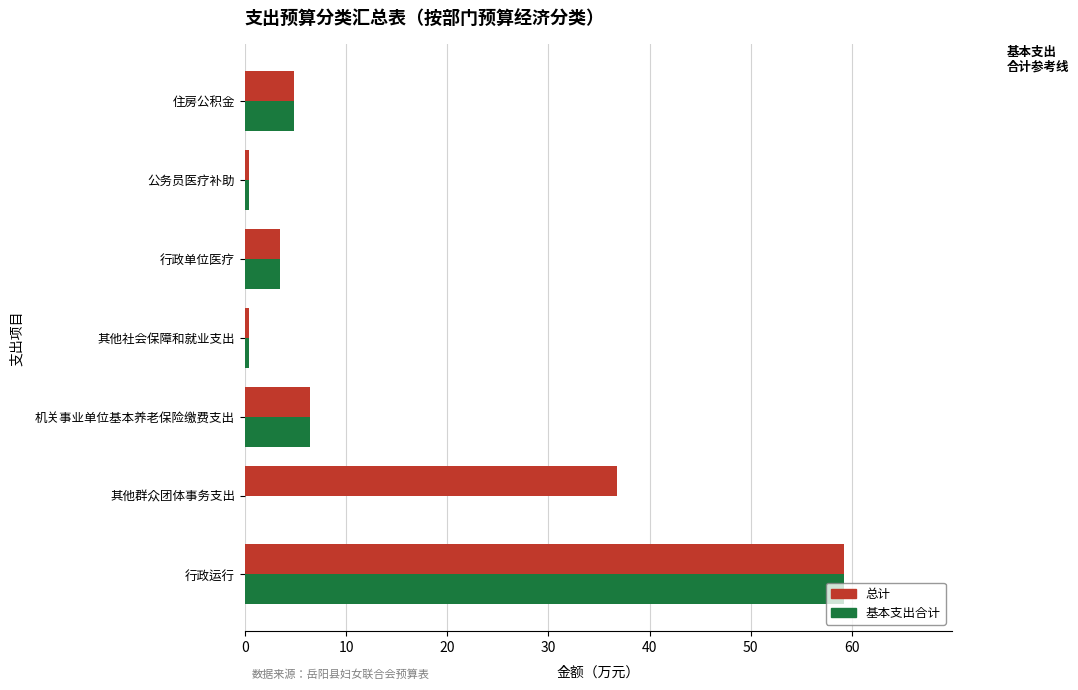

The 基本支出合计 series shows 3.4 at 行政单位医疗. True or false?

True